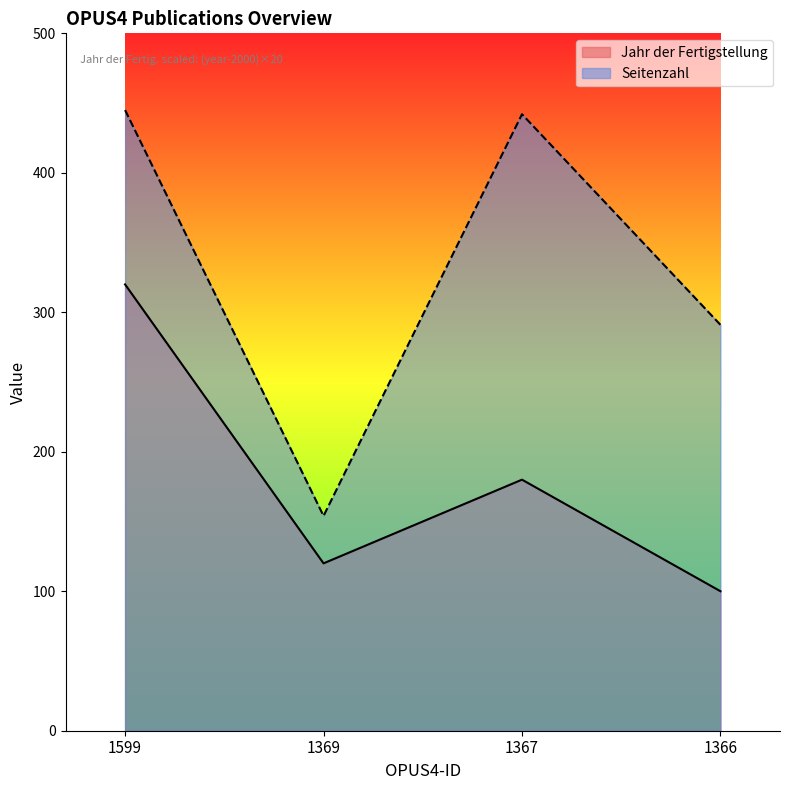

Reading left to right, transcribe all the data shown in this chart.

Jahr der Fertigstellung: 320	120	180	100
Seitenzahl: 445	154	442	291